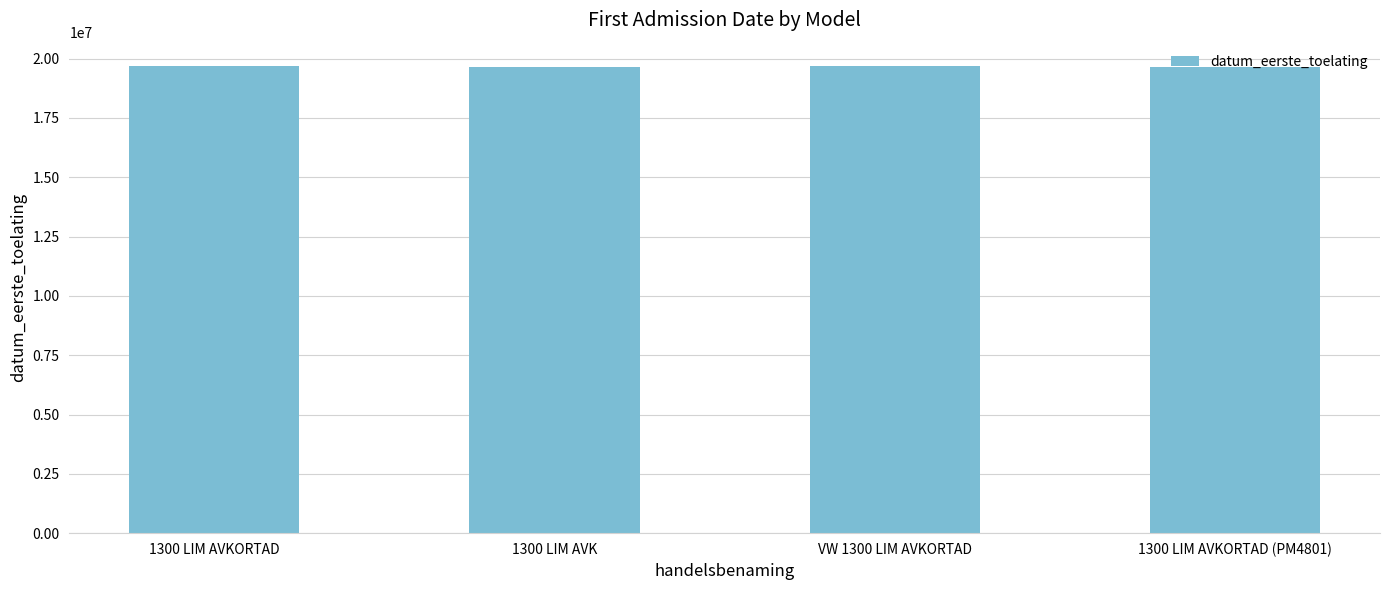

What is the sum of all values?

78663243